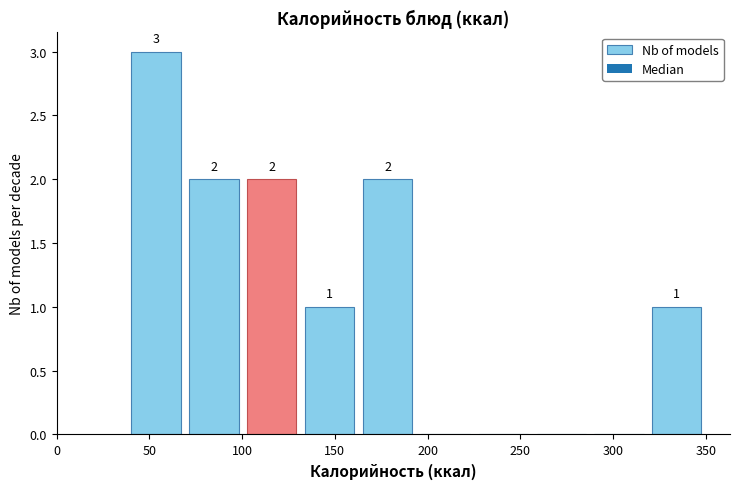

Which range on the x-axis has the tallest bar?

40 to 70